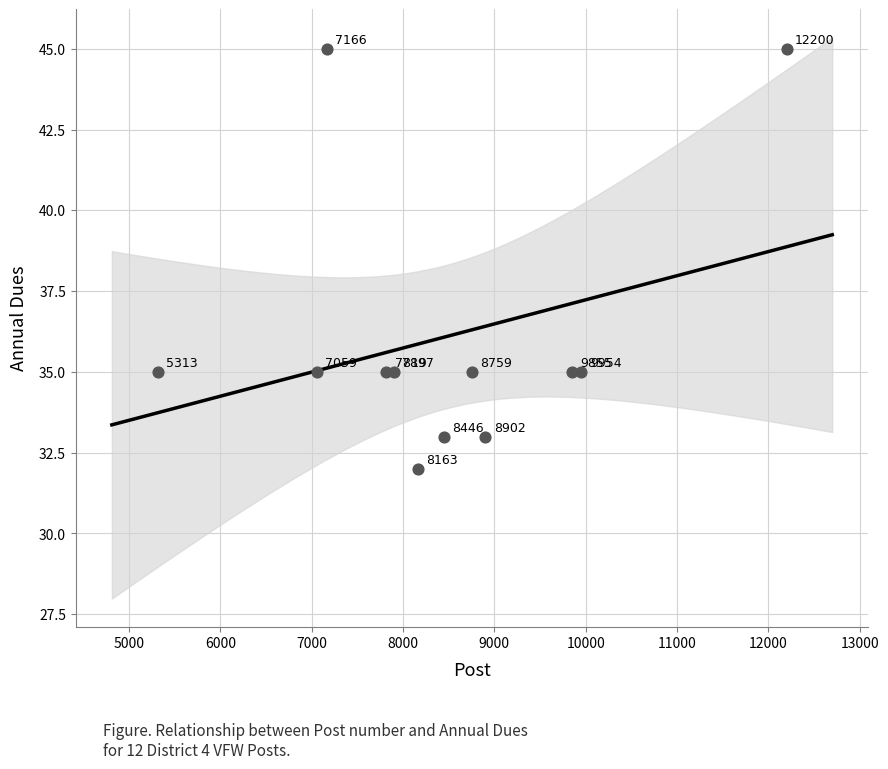

What Y value in the scatter plot is closest to 38?

35